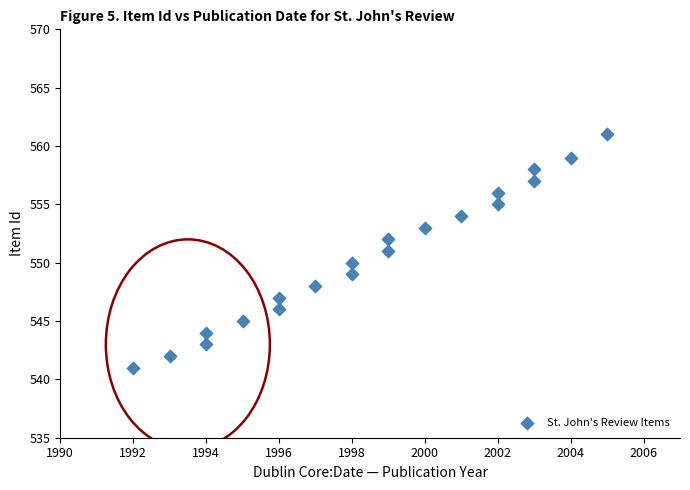

What is the range of X values (max minus min)?

13